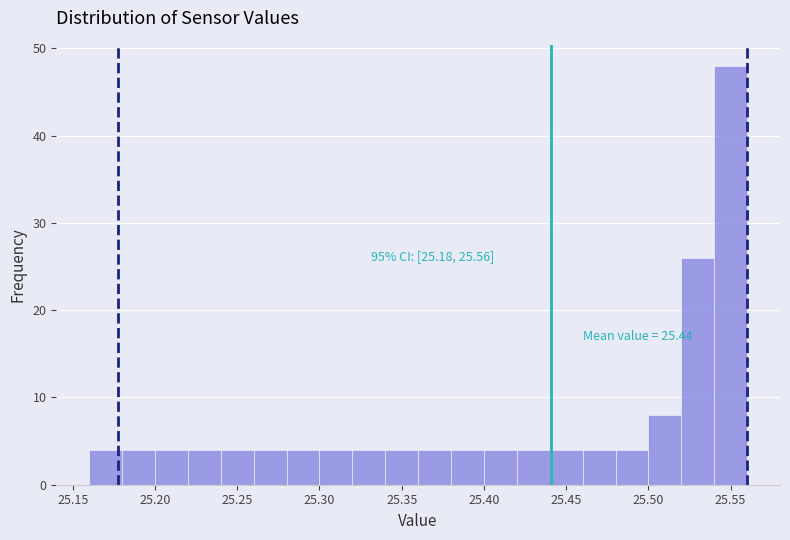

Which range on the x-axis has the tallest bar?

25.54 to 25.56